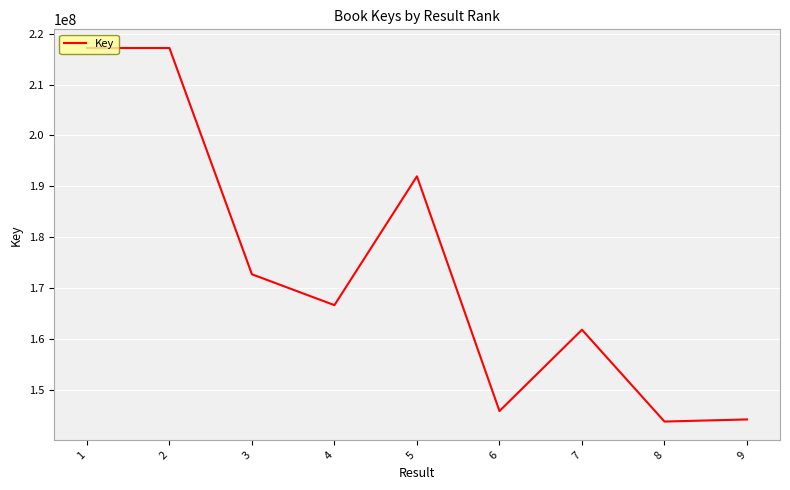

What is the greatest value displayed?

217174438